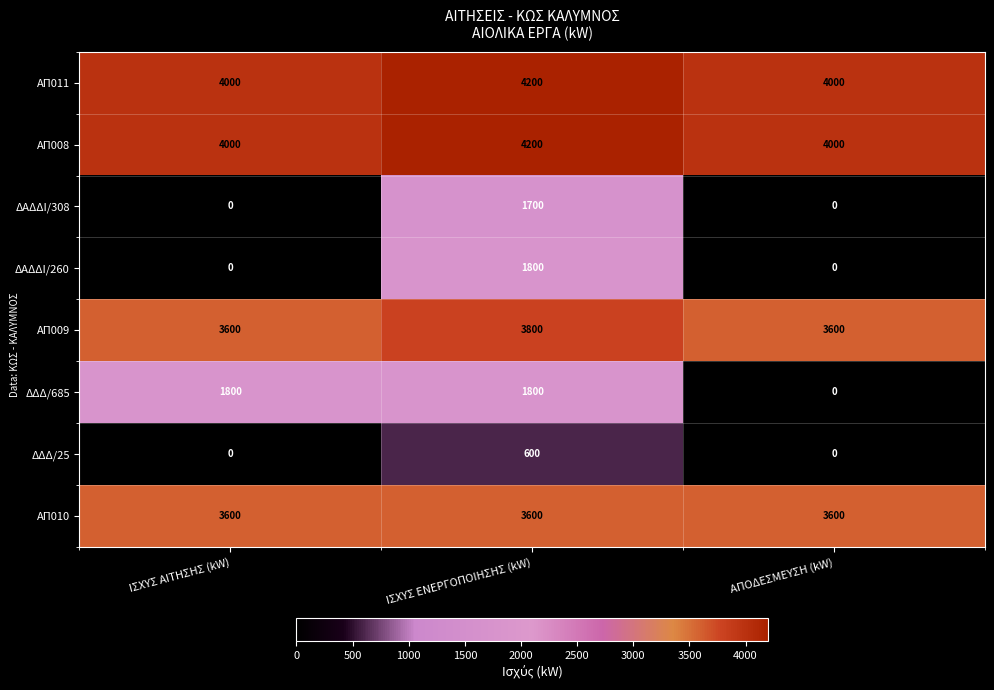

Count the ΑΠ009 values in the range 3600 to 3800.

3